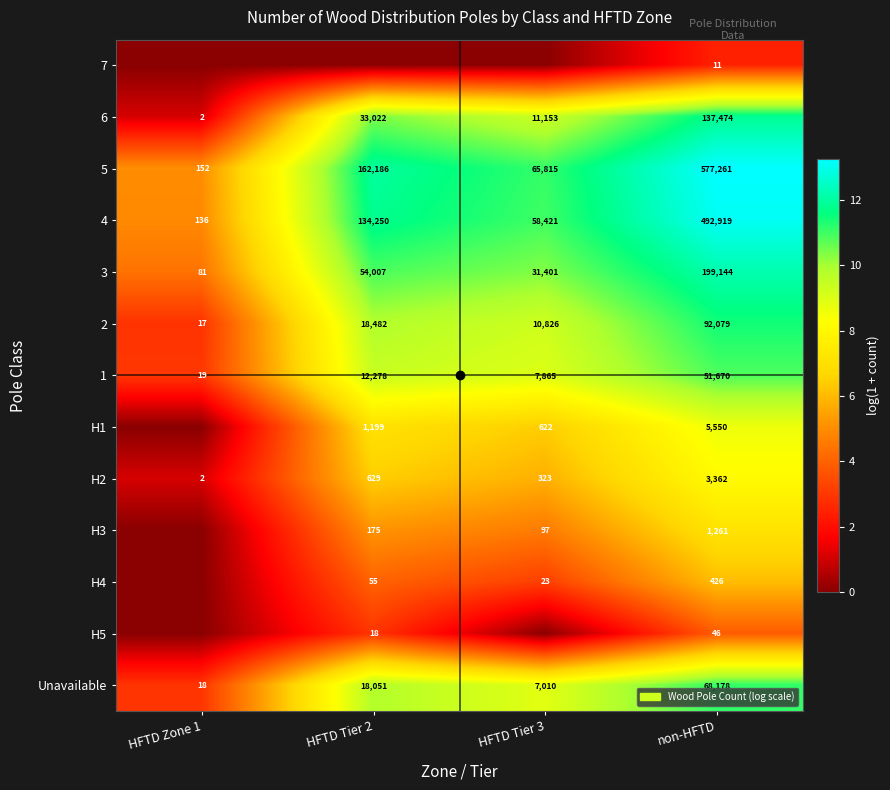

What is the difference between the maximum and minimum values in the 5 series?

577109